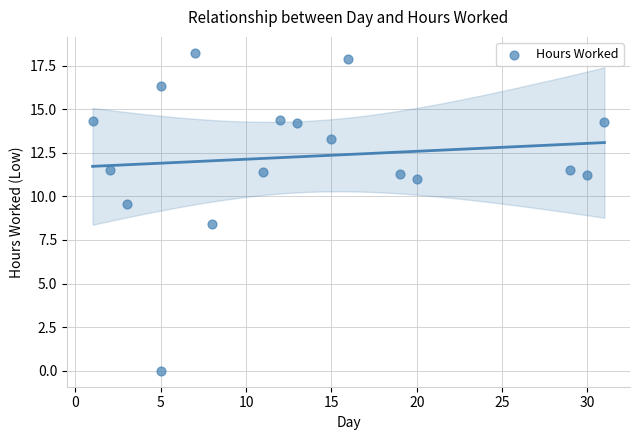

What is the range of Y values (max minus min)?

18.2